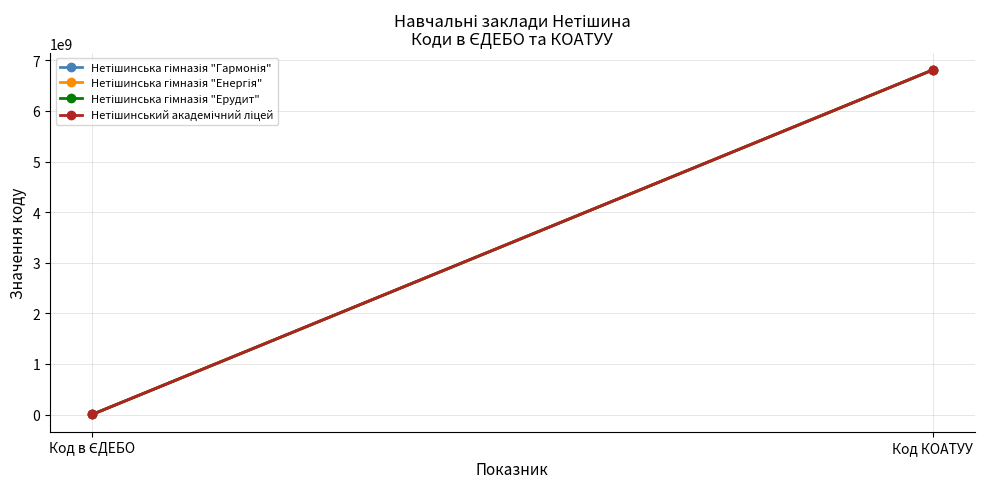

Which category has the highest value across all series?

Код КОАТУУ